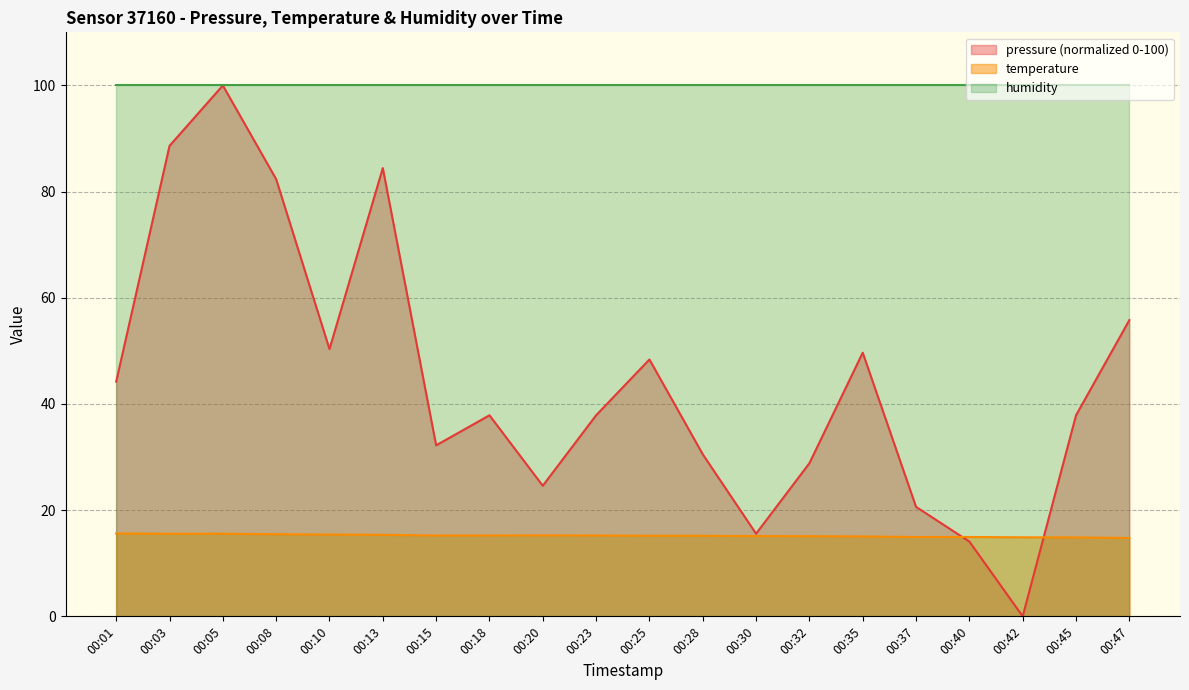

Rank the series at 00:15 from lowest to highest value.

temperature, pressure (normalized 0-100), humidity